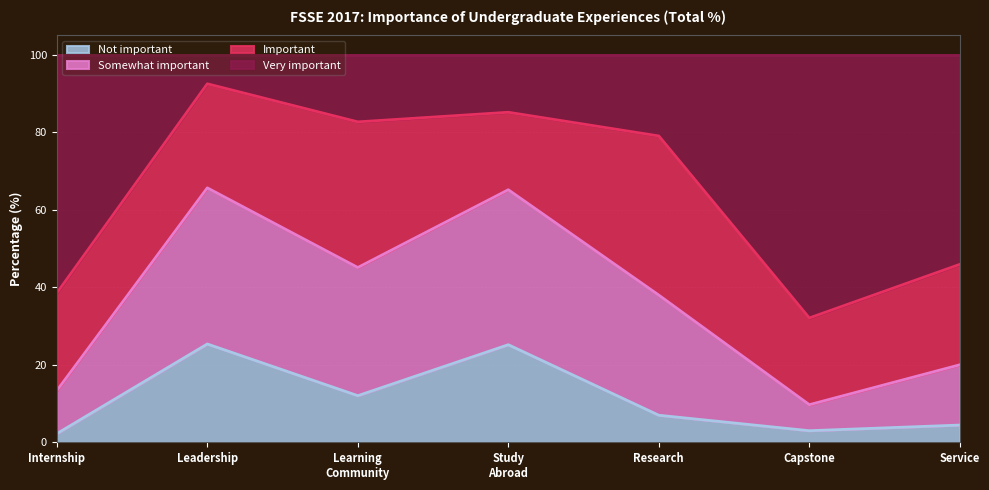

What is the label of the 5th point from the left?

Research